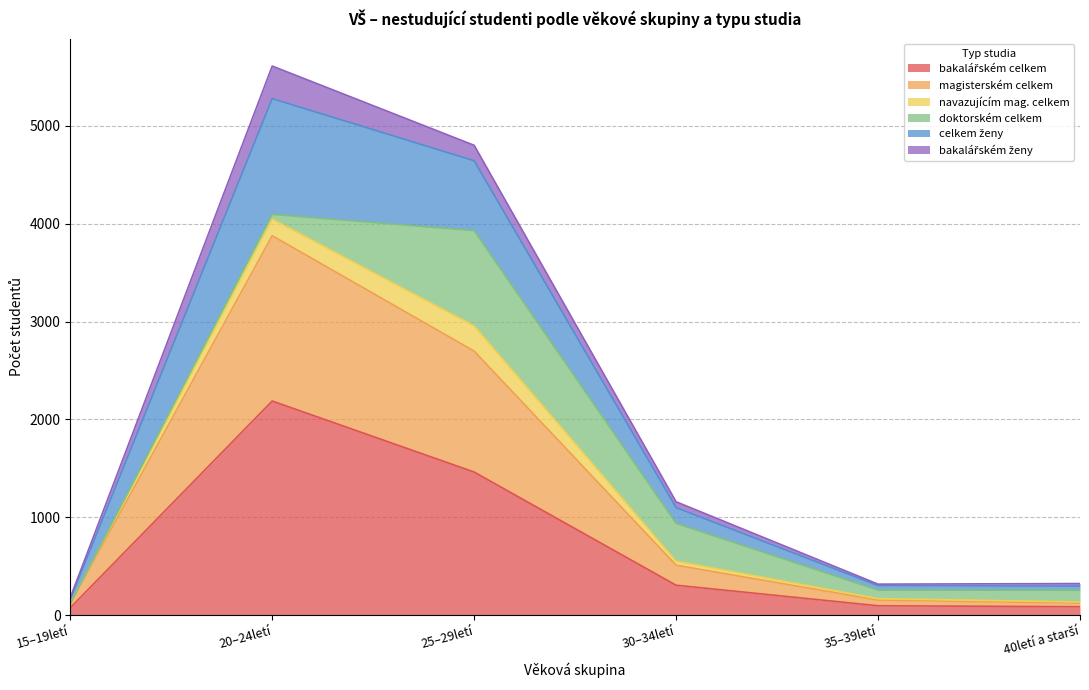

Does the chart have visible grid lines?

Yes